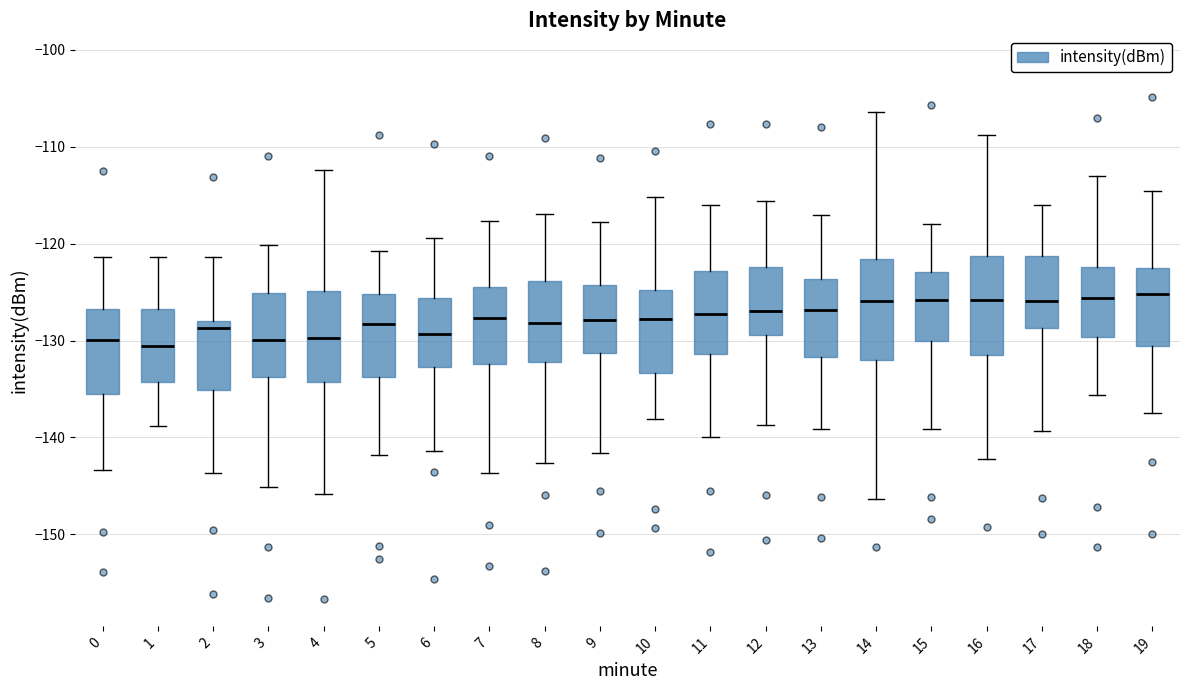

Reading left to right, transcribe this box plot: for each box, give where its median line is, the range the box spans, and where its two whiskers end, as read against the y-axis. The values are not printed on the chart, so give them approximately, as read against the axis.

0: median -130, box -135 to -127, whiskers -143 to -121
1: median -131, box -134 to -127, whiskers -139 to -121
2: median -129, box -135 to -128, whiskers -144 to -121
3: median -130, box -134 to -125, whiskers -145 to -120
4: median -130, box -134 to -125, whiskers -146 to -112
5: median -128, box -134 to -125, whiskers -142 to -121
6: median -129, box -133 to -126, whiskers -141 to -119
7: median -128, box -132 to -124, whiskers -144 to -118
8: median -128, box -132 to -124, whiskers -143 to -117
9: median -128, box -131 to -124, whiskers -142 to -118
10: median -128, box -133 to -125, whiskers -138 to -115
11: median -127, box -131 to -123, whiskers -140 to -116
12: median -127, box -129 to -122, whiskers -139 to -116
13: median -127, box -132 to -124, whiskers -139 to -117
14: median -126, box -132 to -122, whiskers -146 to -106
15: median -126, box -130 to -123, whiskers -139 to -118
16: median -126, box -131 to -121, whiskers -142 to -109
17: median -126, box -129 to -121, whiskers -139 to -116
18: median -126, box -130 to -122, whiskers -136 to -113
19: median -125, box -131 to -123, whiskers -137 to -115